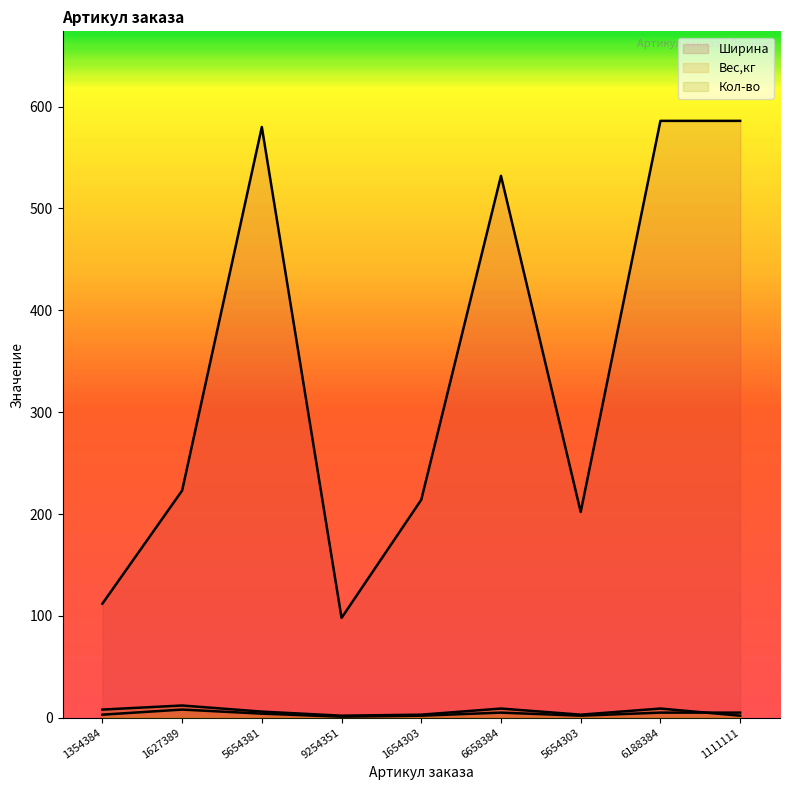

Which series has the widest spread of values?

Ширина